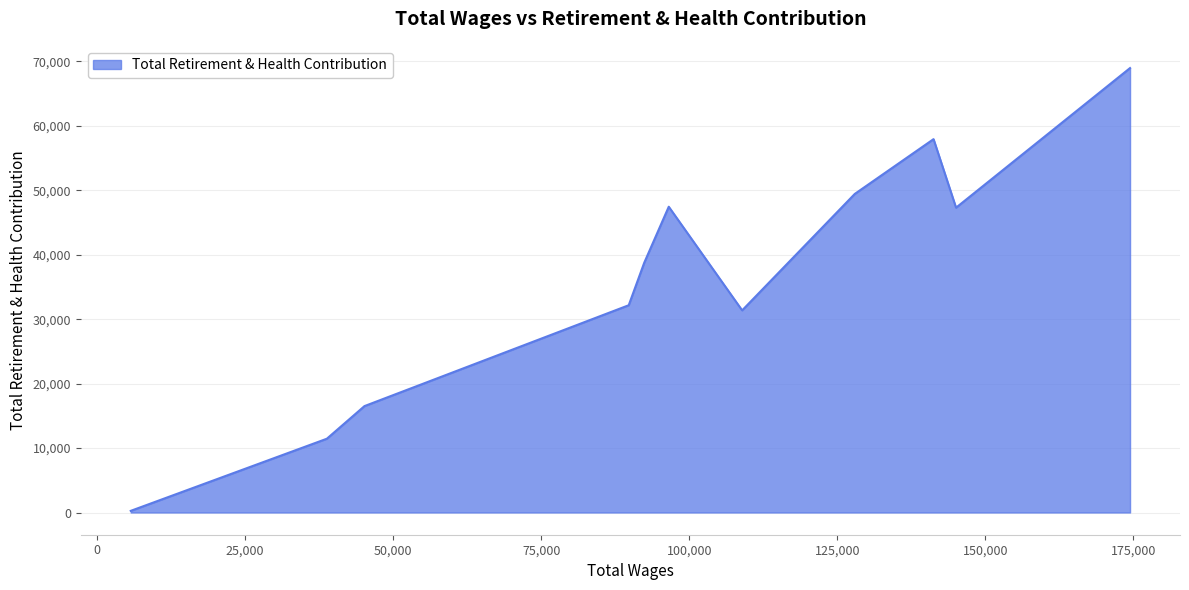

How many lines are shown in the chart?

1